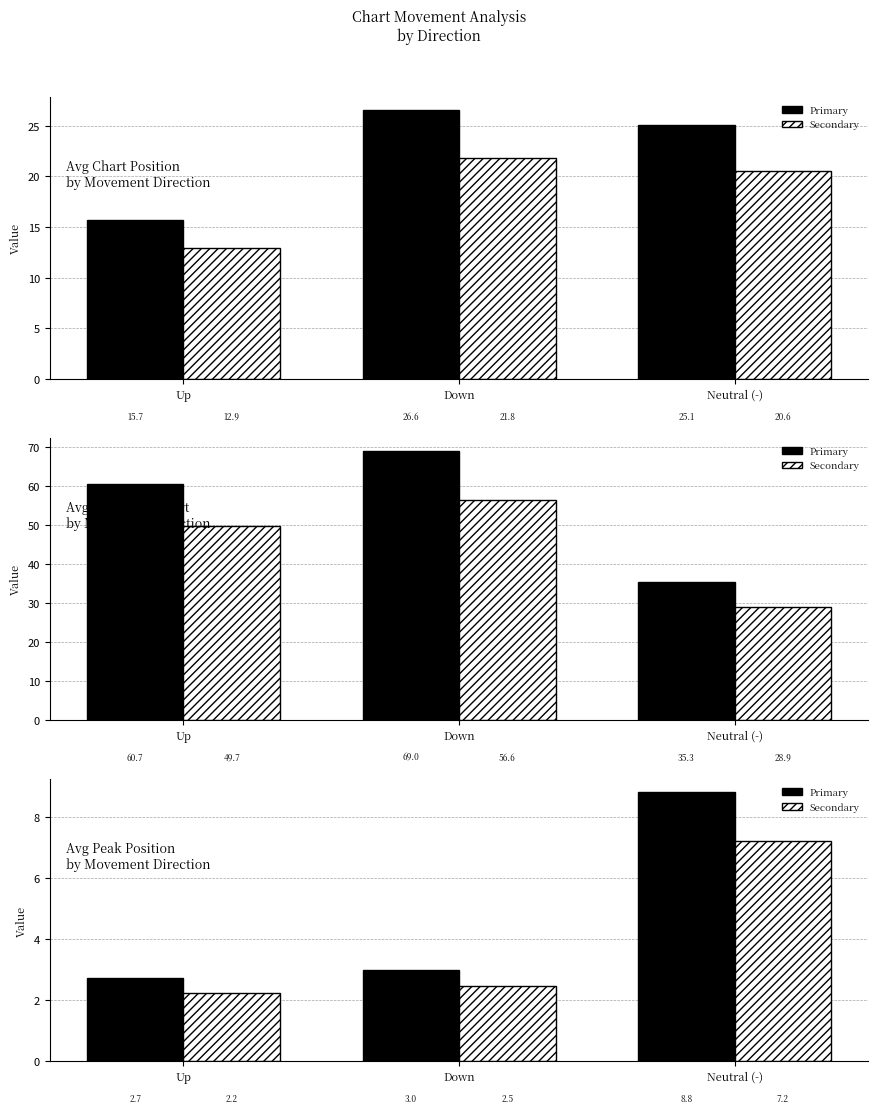

Reading left to right, what are all the values shown in this chart?

Avg Position: Up=15.7	Down=26.6	Neutral (-)=25.1
Avg Position (alt): Up=12.9	Down=21.8	Neutral (-)=20.6
Avg Weeks on Chart: Up=60.7	Down=69.0	Neutral (-)=35.3
Avg Weeks on Chart (alt): Up=49.7	Down=56.6	Neutral (-)=28.9
Avg Peak Position: Up=2.7	Down=3.0	Neutral (-)=8.8
Avg Peak Position (alt): Up=2.2	Down=2.5	Neutral (-)=7.2